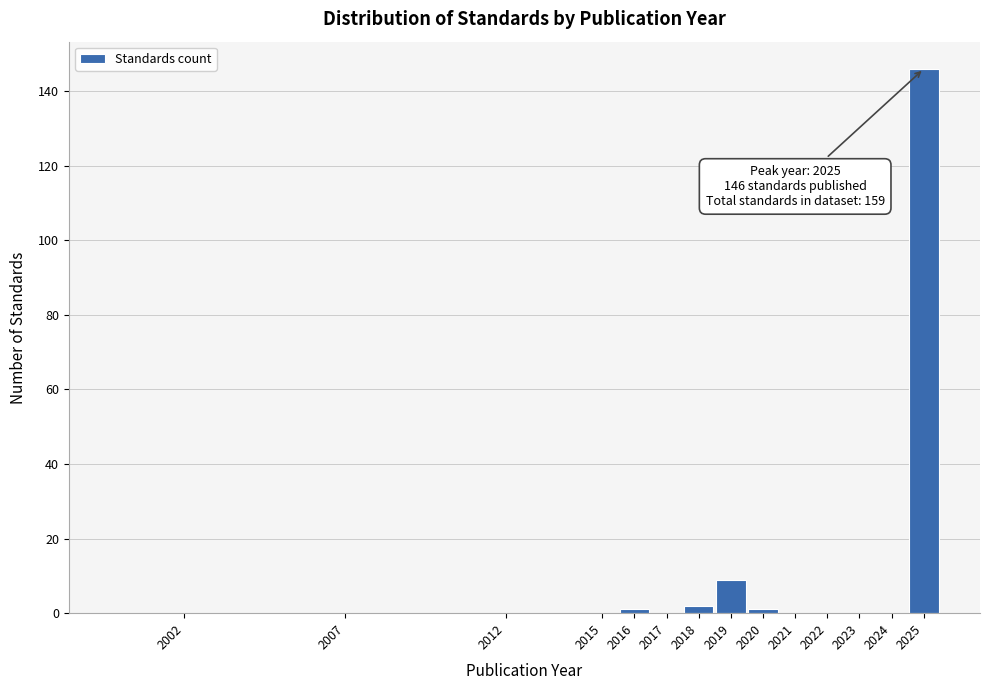

Reading left to right, what are all the values shown in this chart?

2002=0	2007=0	2012=0	2015=0	2016=1	2017=0	2018=2	2019=9	2020=1	2021=0	2022=0	2023=0	2024=0	2025=146